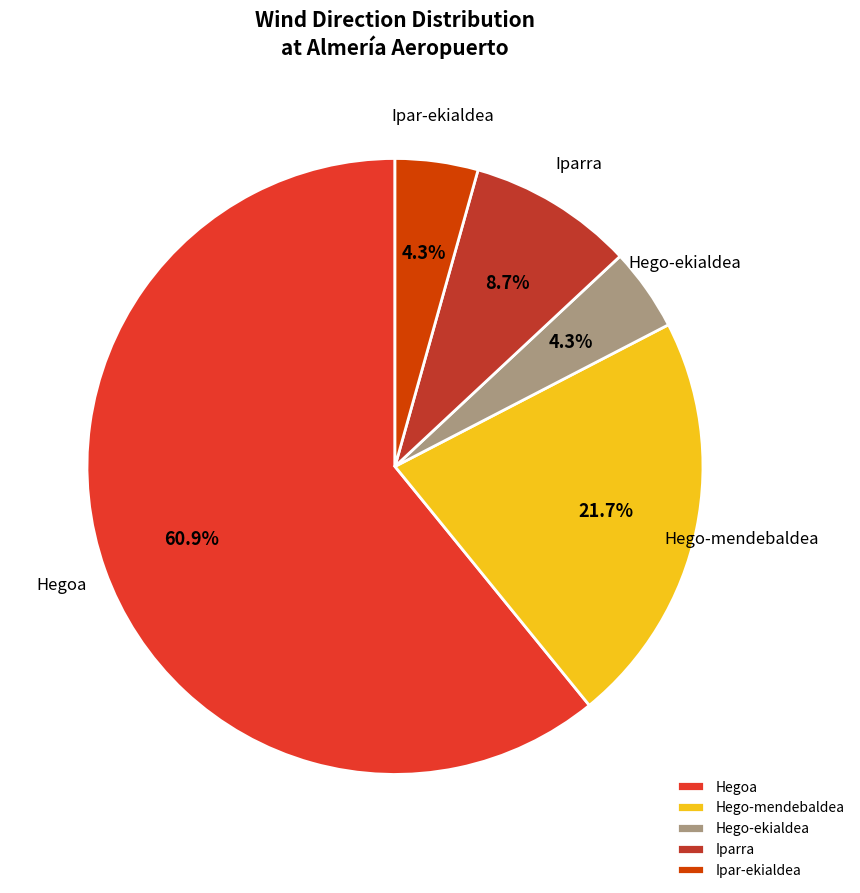

Combined, what portion of the pie is Ipar-ekialdea and Iparra?

13.0%